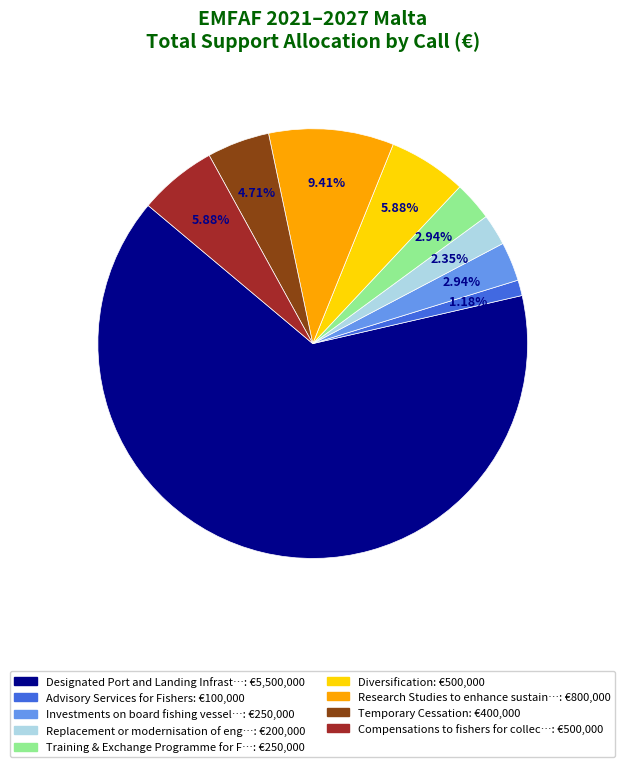

Is there any slice that represents more than half of the pie?

Yes